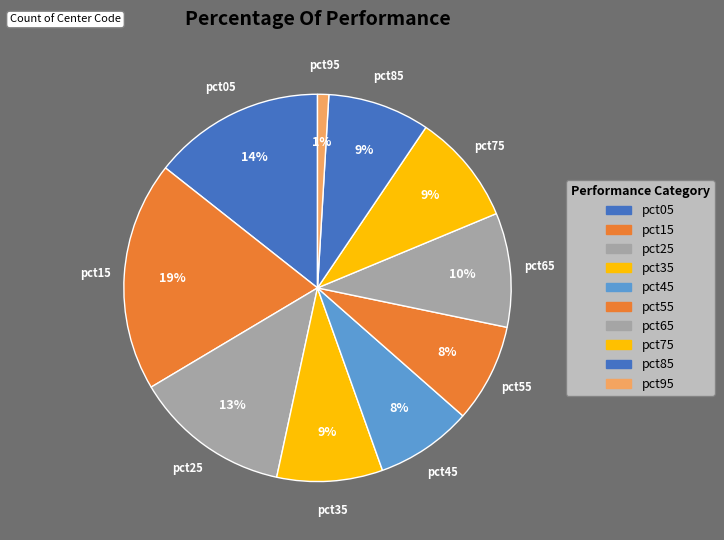

To the nearest percent, what is the difference between the pct15 and pct55 slice percentages?

11%